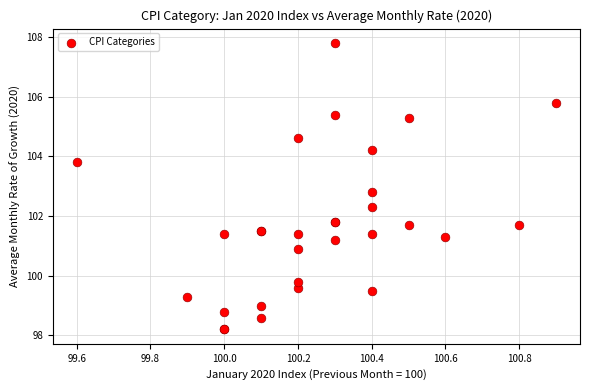

What Y value in the scatter plot is closest to 103?

102.8